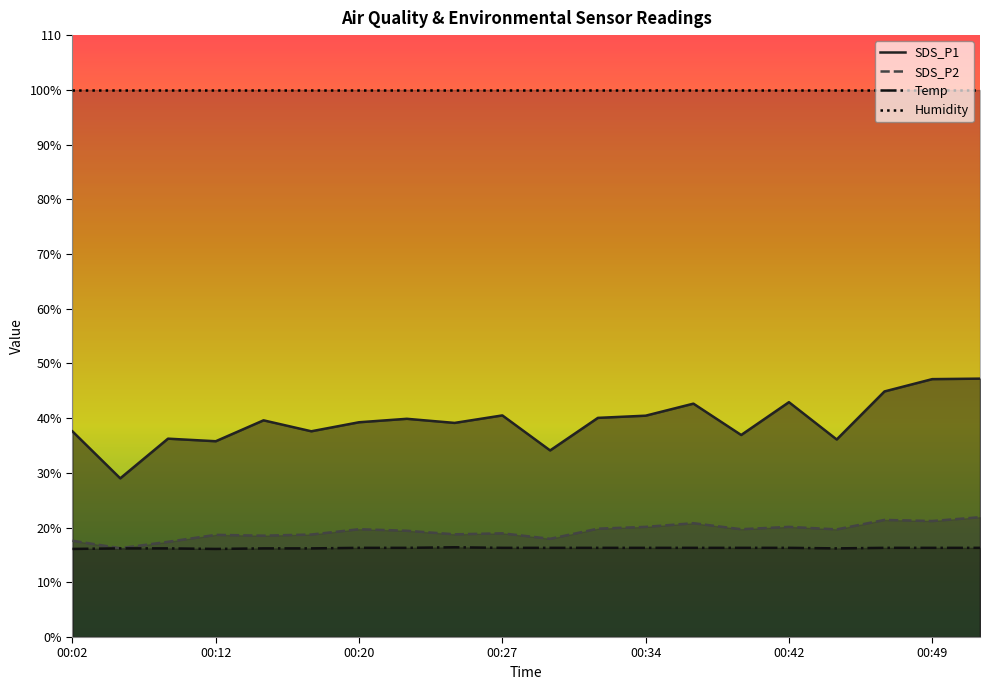

Where is the first local maximum for SDS_P1?

00:09